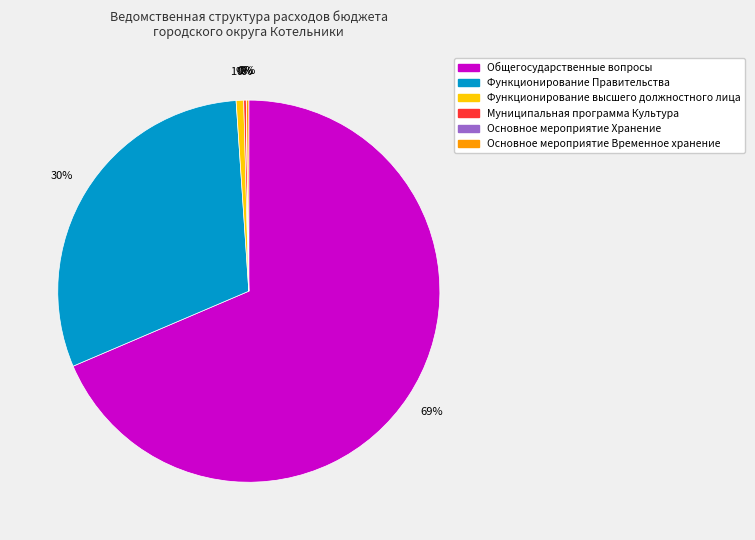

Is there any slice that represents more than half of the pie?

Yes